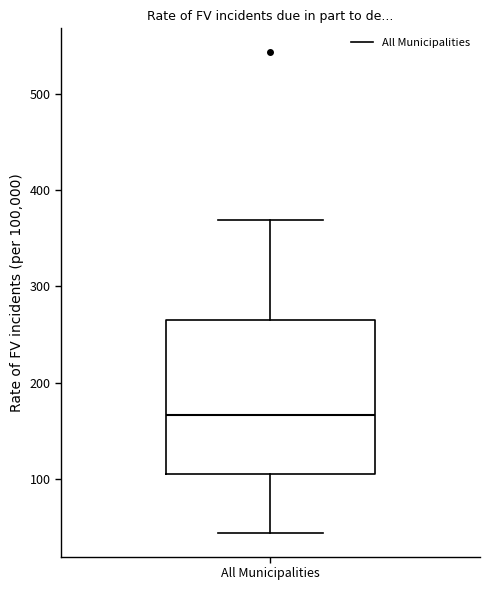

Where does the median line of the box for All Municipalities sit on the y-axis? The values are not printed on the chart, so give them approximately, as read against the axis.

170